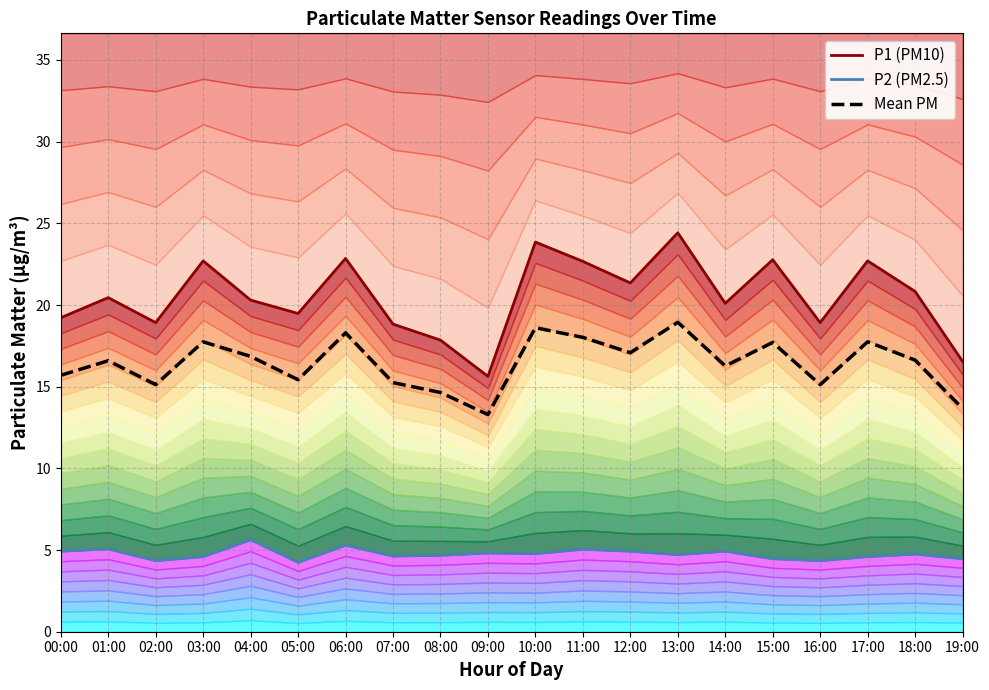

List the series in order of their overall mean, lowest first.

P2 (PM2.5), Mean PM, P1 (PM10)